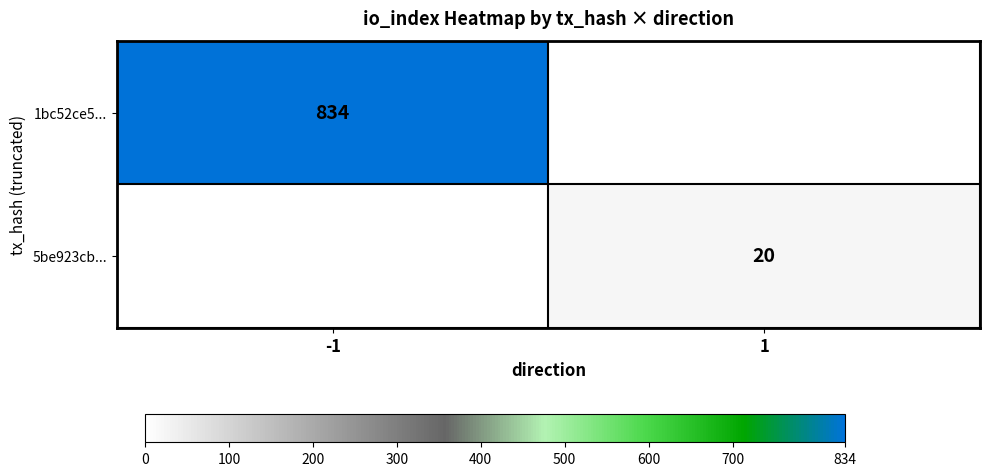

The value of 1bc52ce5... at -1 is 478. True or false?

False